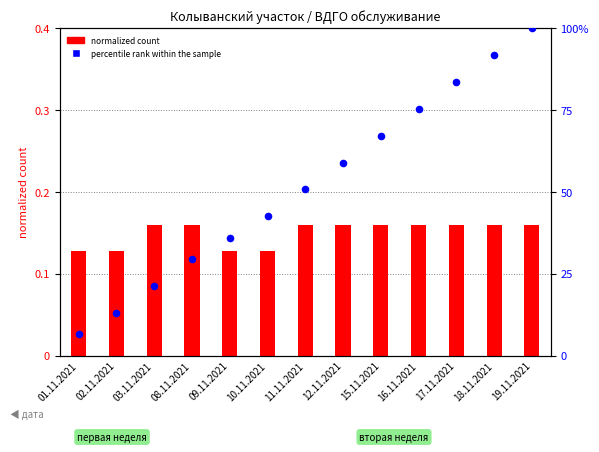

Which series contains the lowest Y value?

normalized count